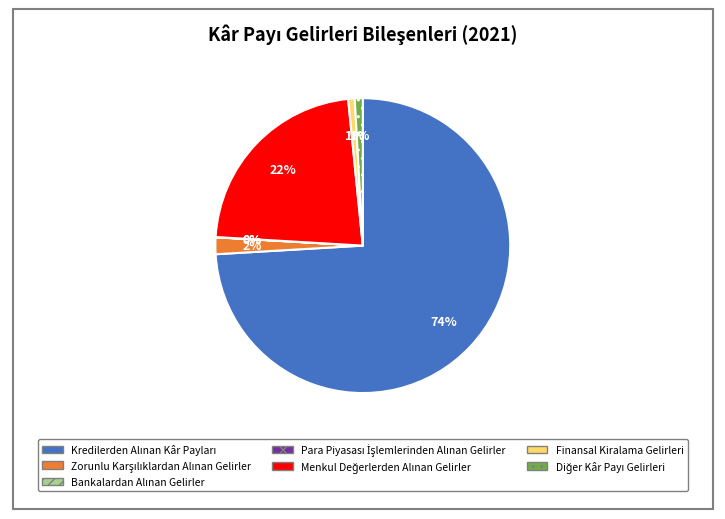

Is there any slice that represents more than half of the pie?

Yes